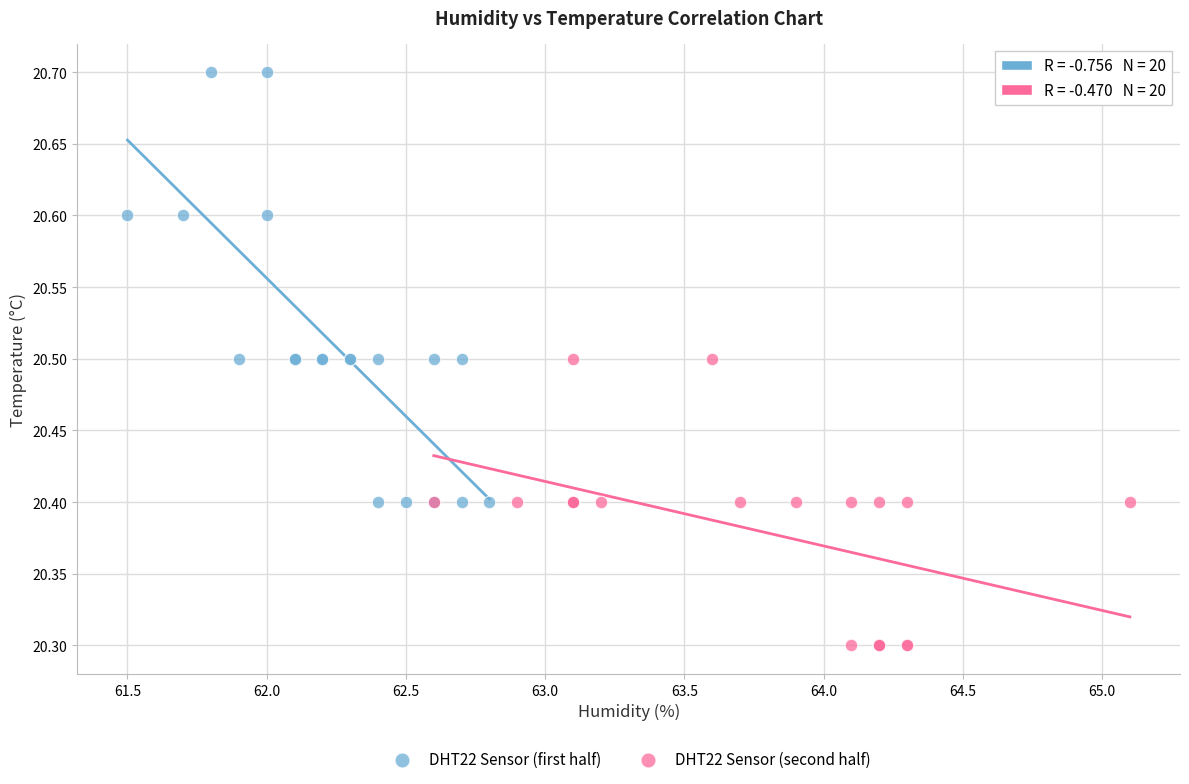

Which series has the largest Y range (max minus min)?

DHT22 Sensor (first half)